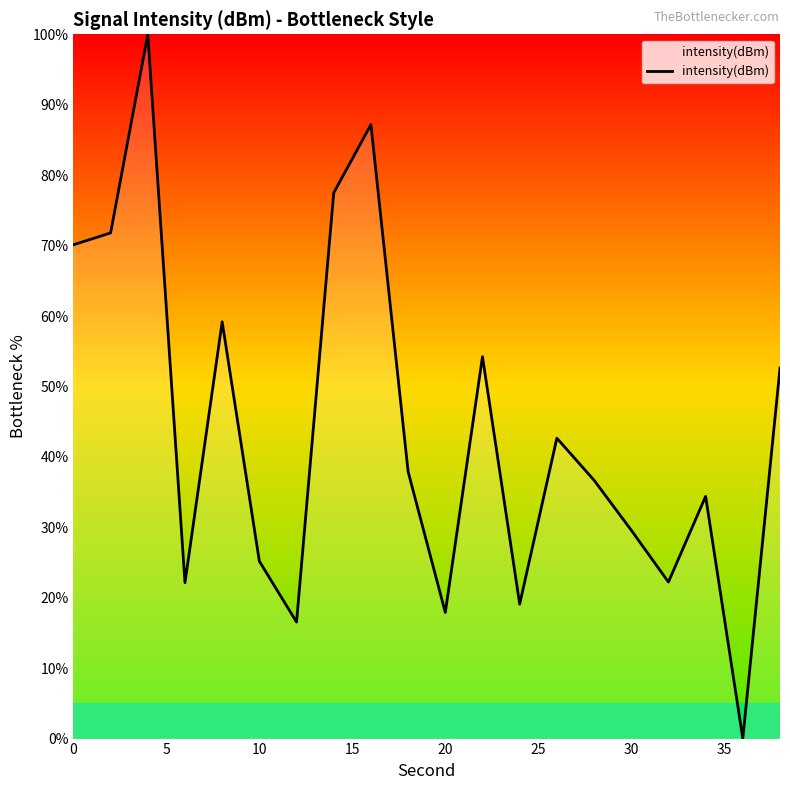

What is the greatest value displayed?

100.0